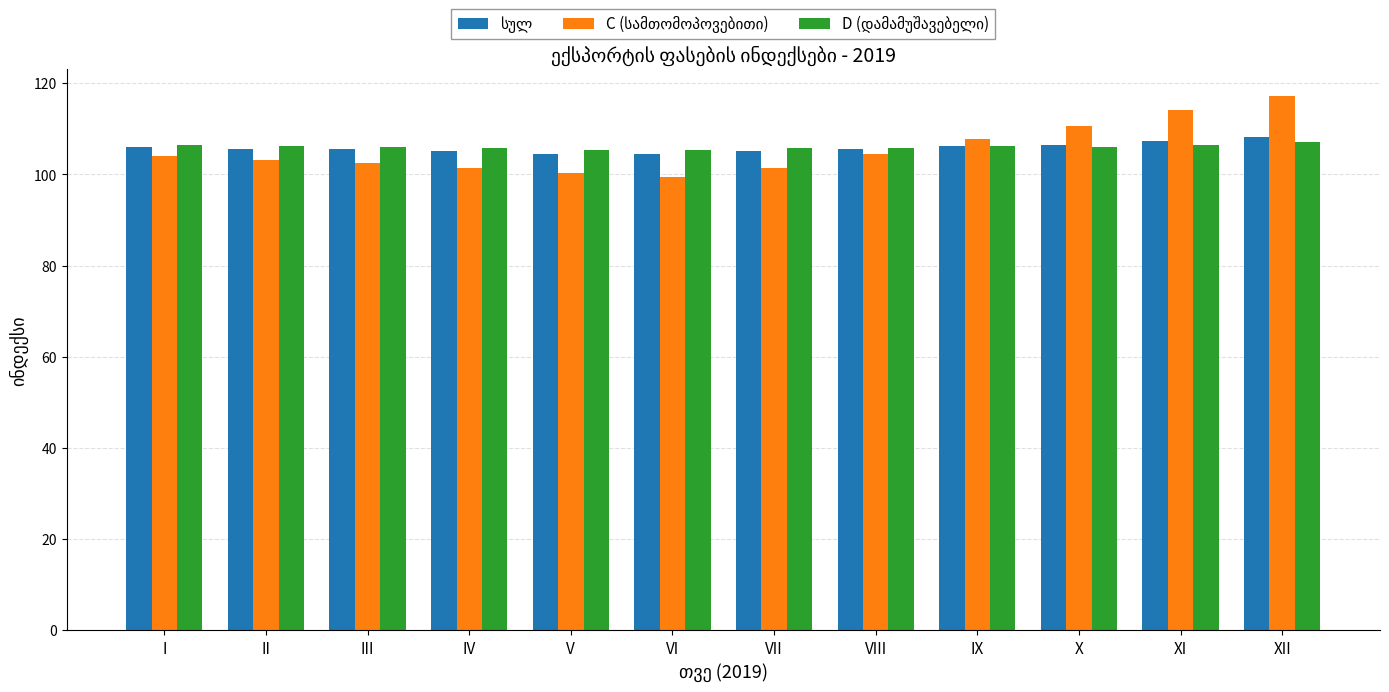

What is the total value across all series at VI?

309.4